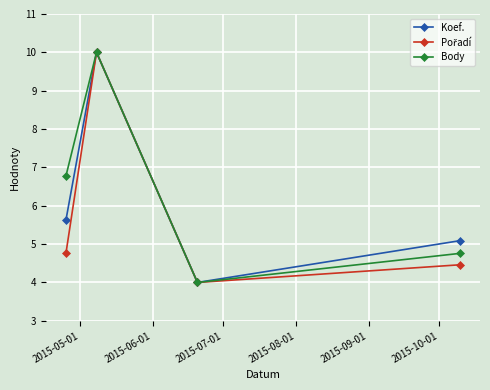

What is the maximum value shown in the chart?

10.0